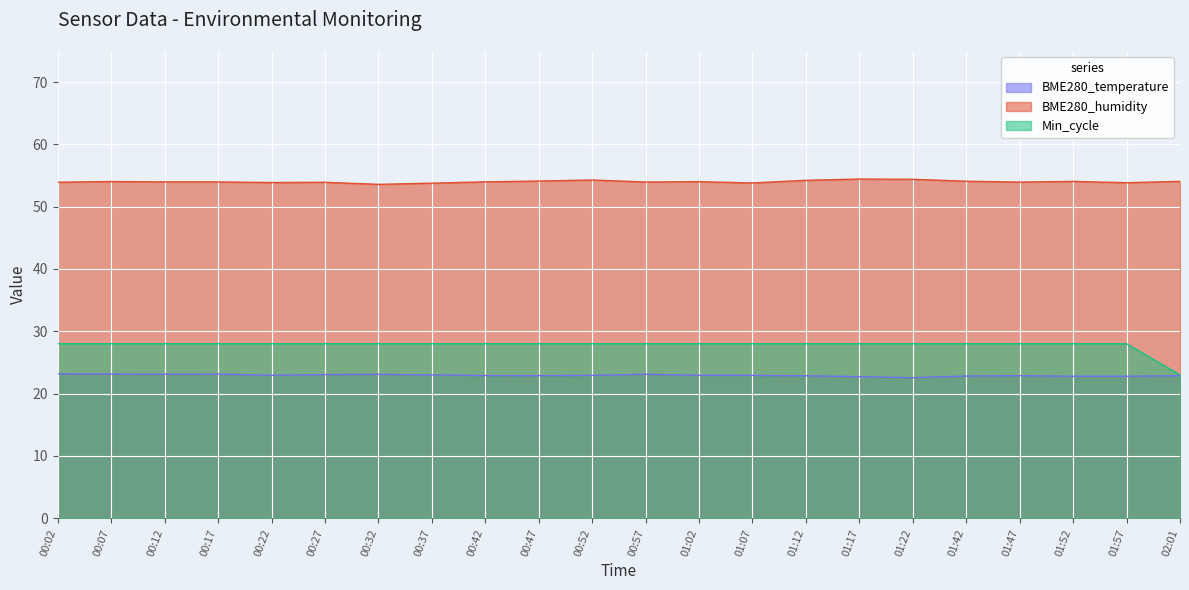

Which series has the widest spread of values?

Min_cycle